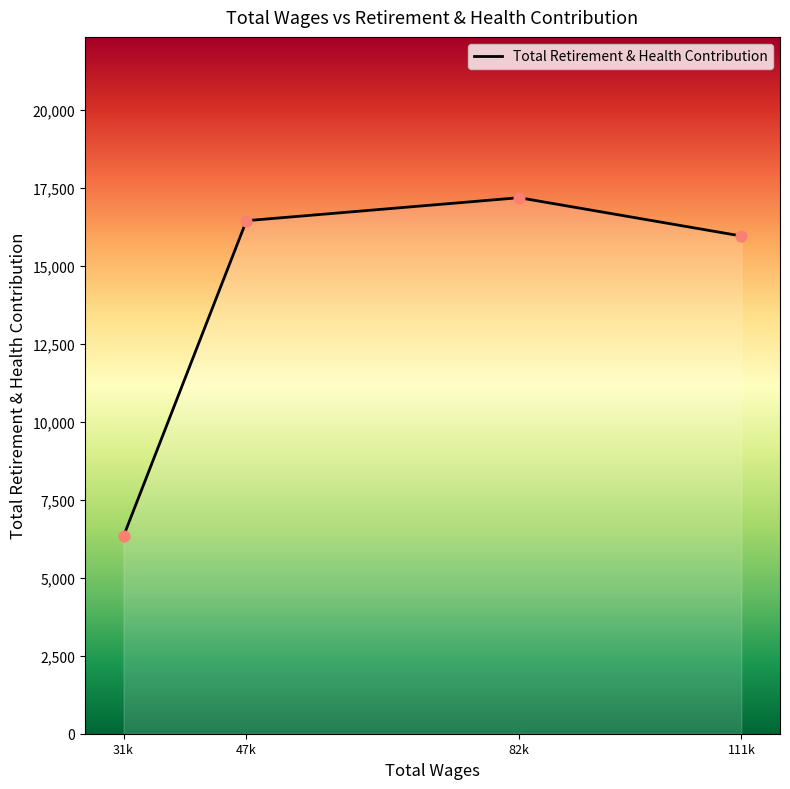

Between 82k and 111k, which is larger?

82k